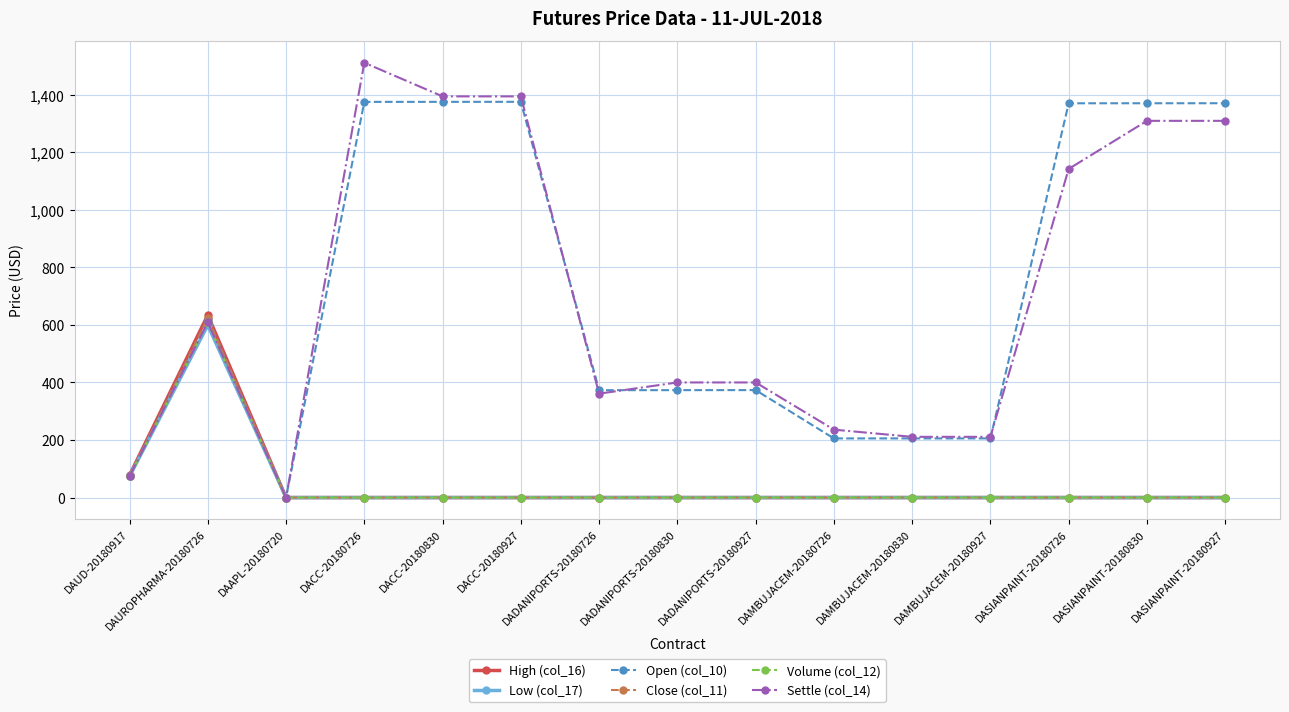

What is the sum of all Settle (col_14) values?

10560.6